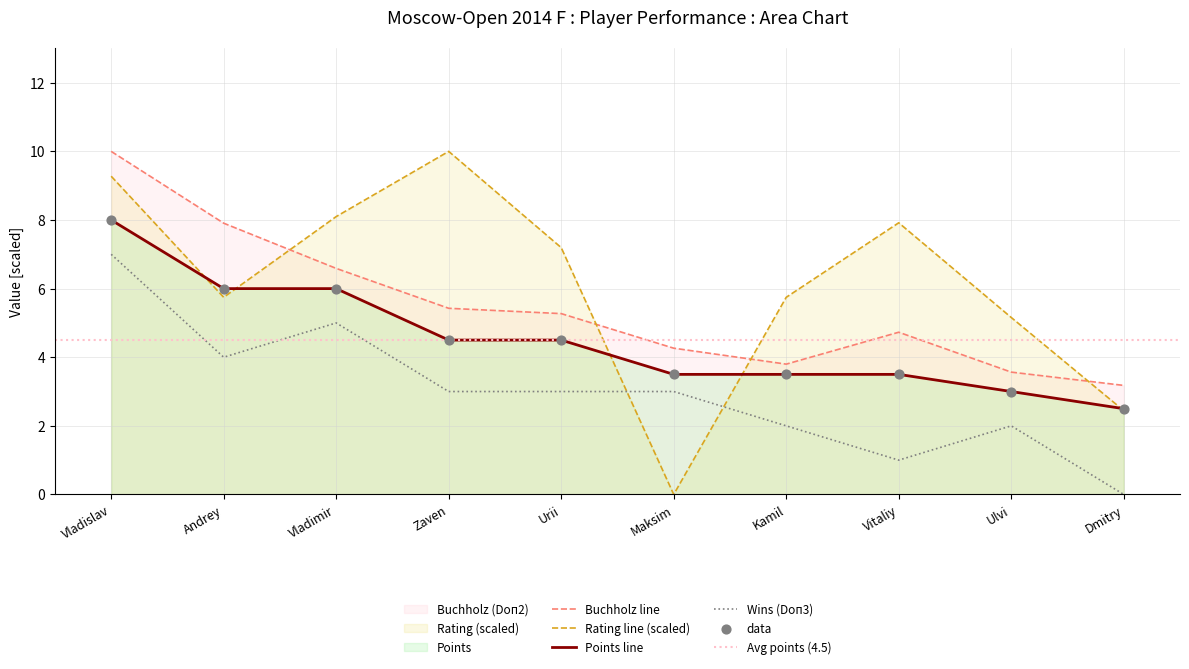

Which series contains the highest Y value?

Buchholz (Doп2)